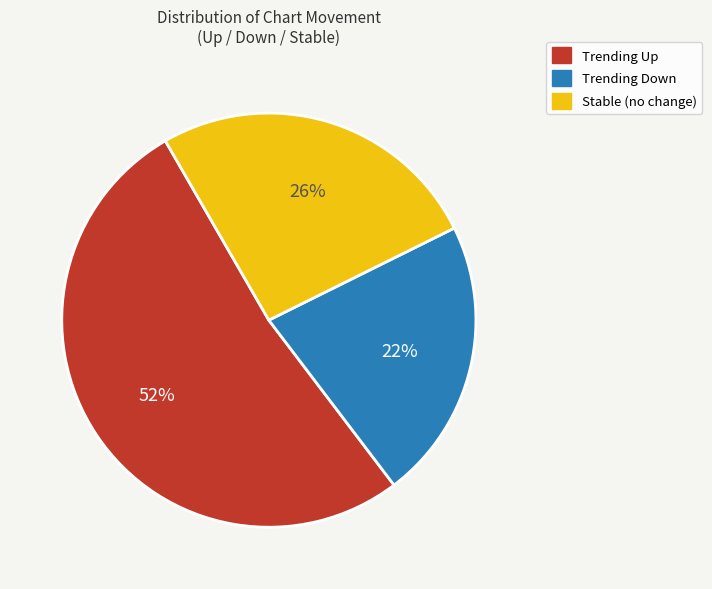

Is Trending Up the majority of the pie?

Yes